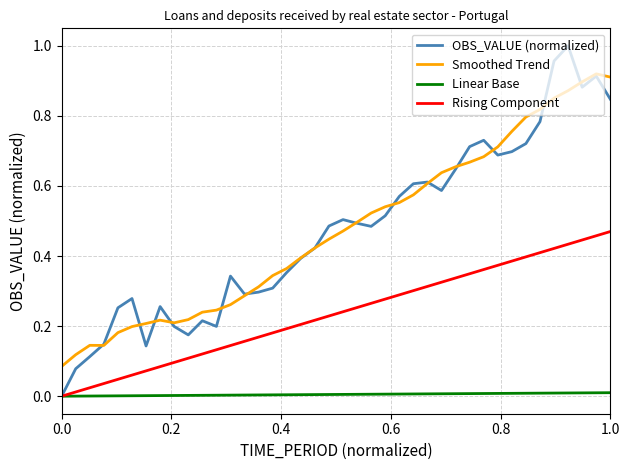

List the series in order of their peak value, lowest first.

Linear Base, Rising Component, Smoothed Trend, OBS_VALUE (normalized)